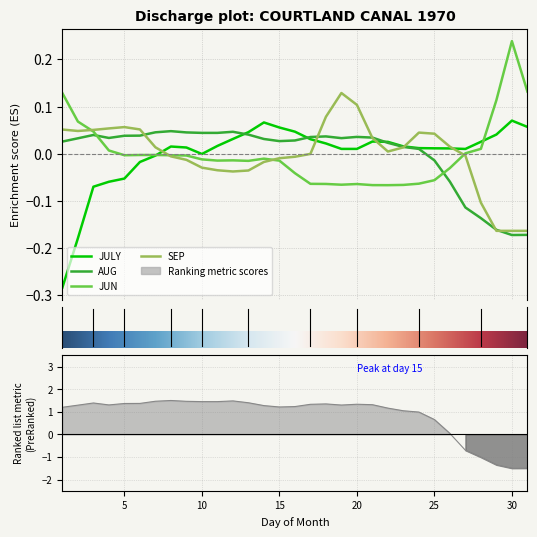

What is the difference between the JUN values at 9 and 18?

0.1